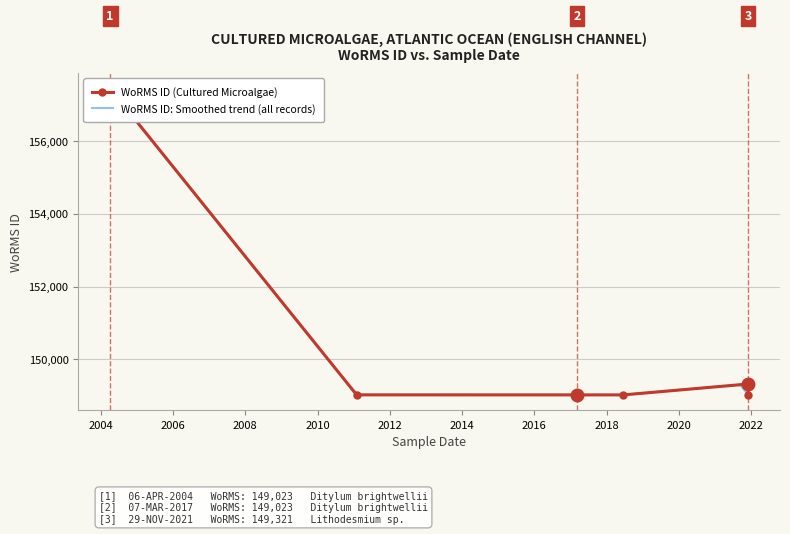

What is the smallest value displayed?

149022